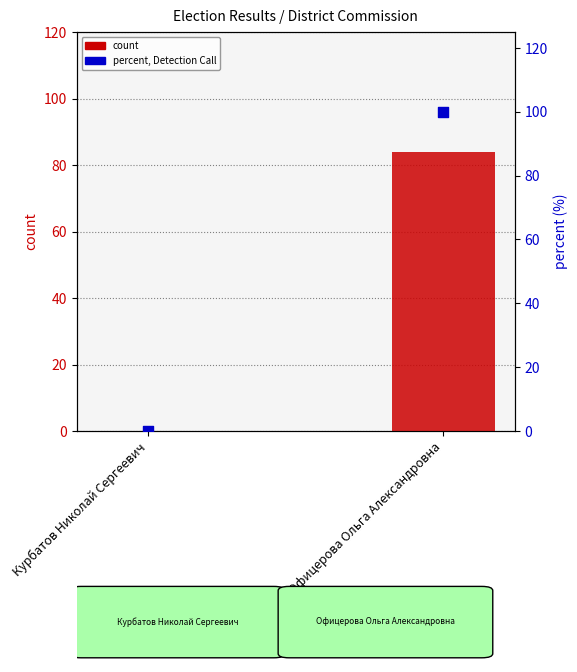

Is the value of count at Курбатов Николай Сергеевич greater than the value of percentile rank within sample at Офицерова Ольга Александровна?

No